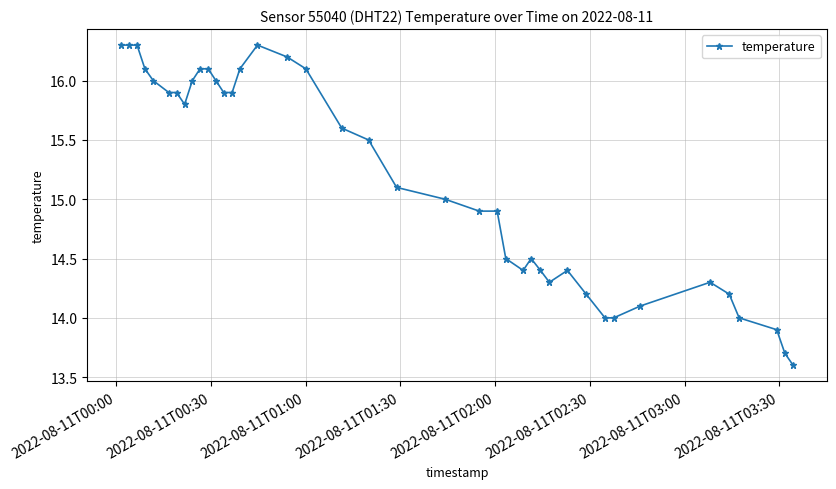

Does the chart display data point markers on the line(s)?

Yes